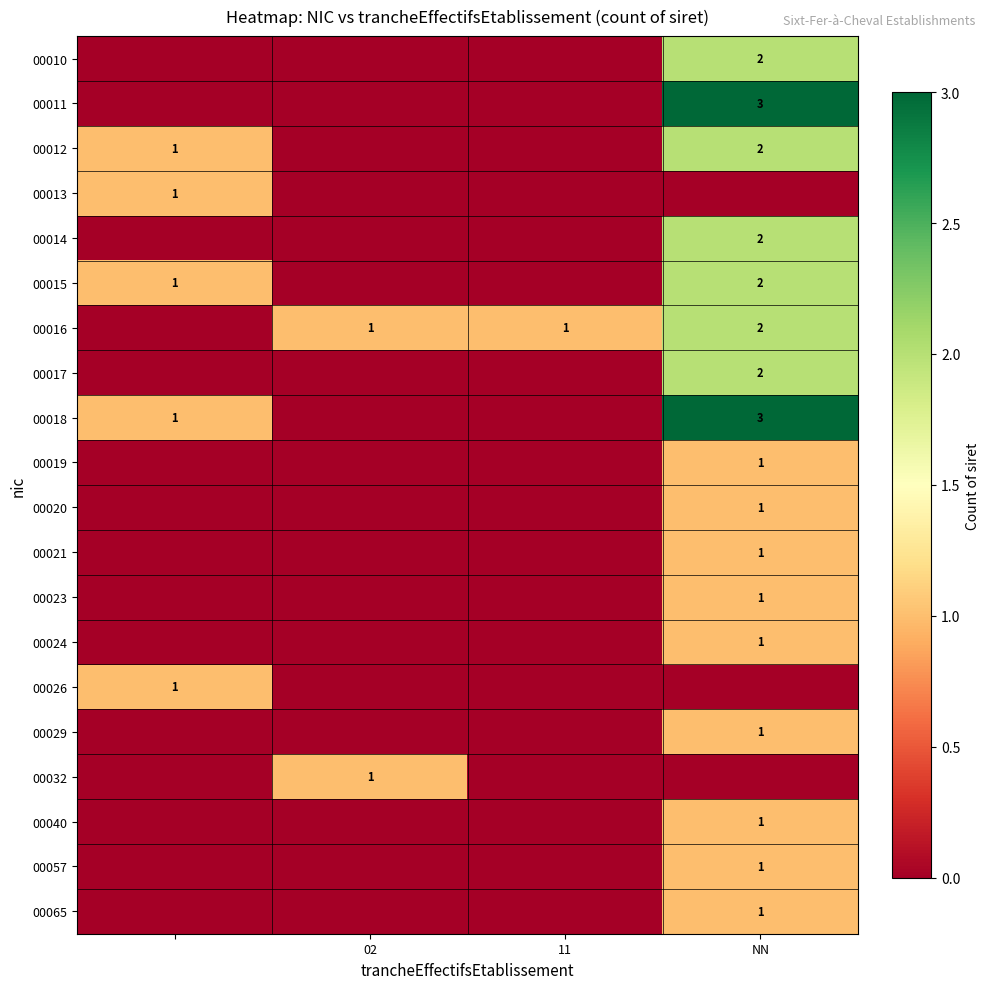

The value of 00021 at NN is 2. True or false?

False